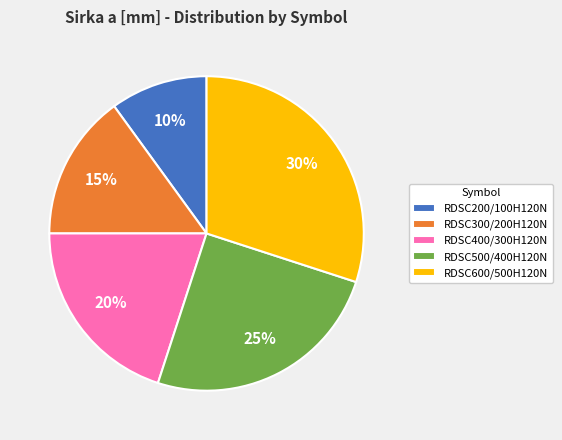

Rank the categories by value from lowest to highest.

RDSC200/100H120N, RDSC300/200H120N, RDSC400/300H120N, RDSC500/400H120N, RDSC600/500H120N